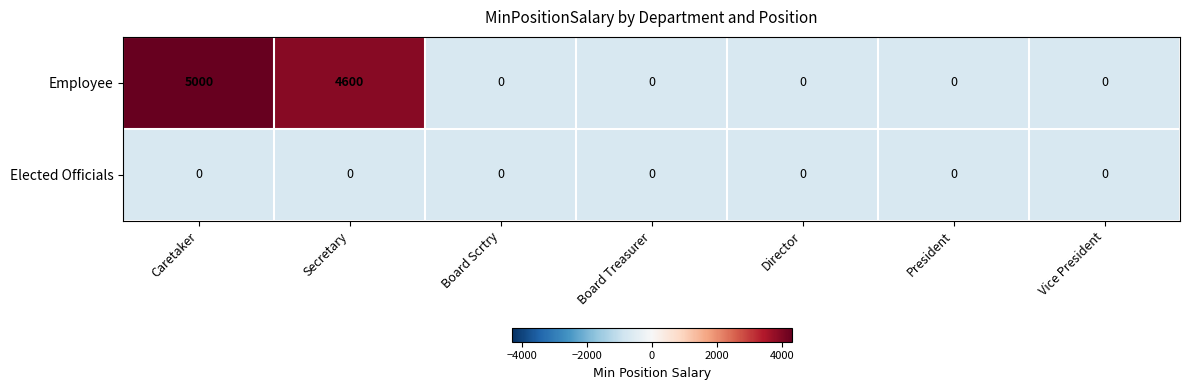

At Caretaker, list the series in order from smallest to largest.

Elected Officials, Employee